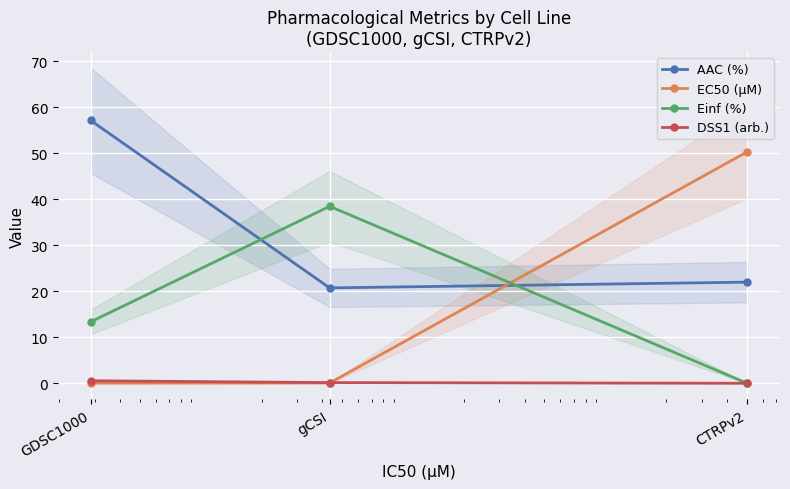

The EC50 (µM) series shows 0.0 at GDSC1000. True or false?

False